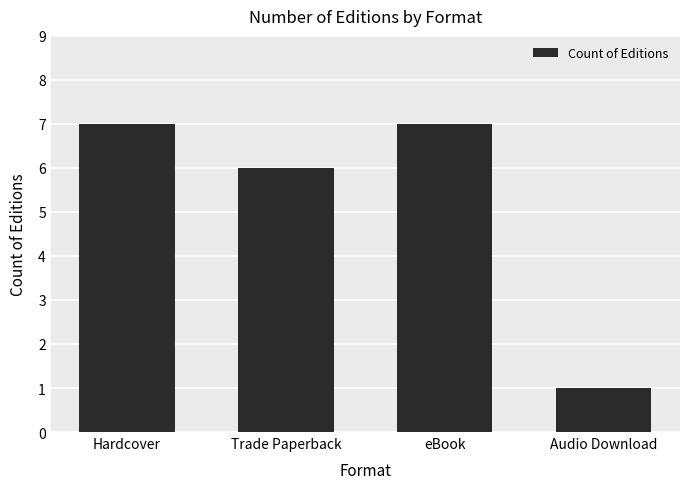

What position from the right is eBook?

2